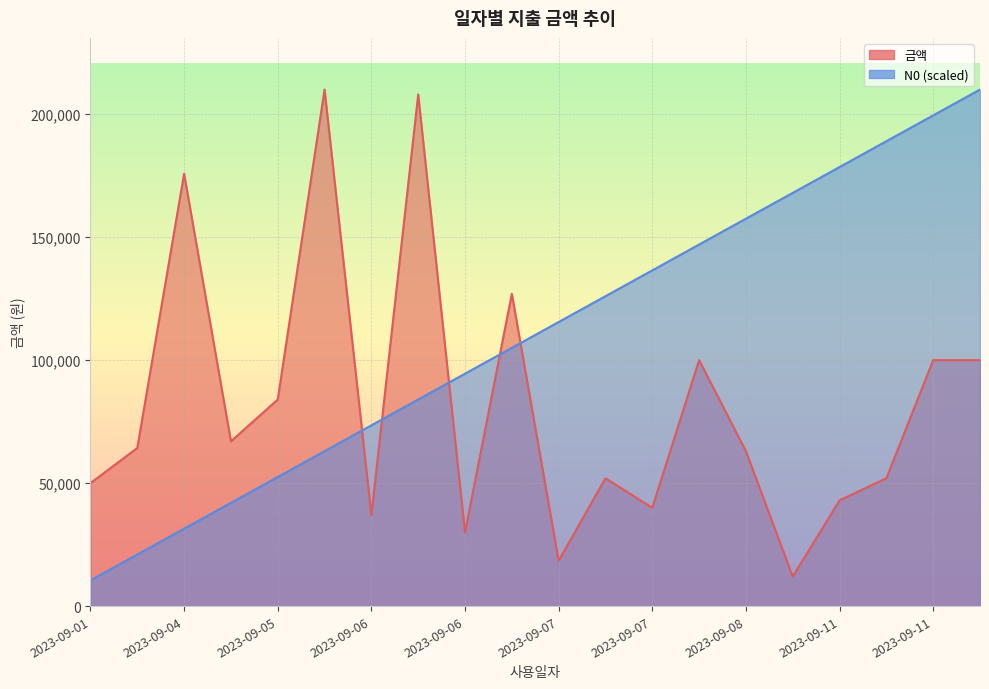

Where do 금액 and N0 first cross each other?

2023-09-06 and 2023-09-06